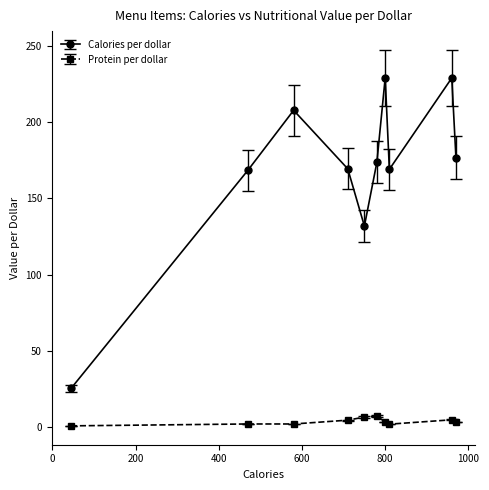

True or false: Protein per dollar and Calories per dollar intersect in this chart.

False